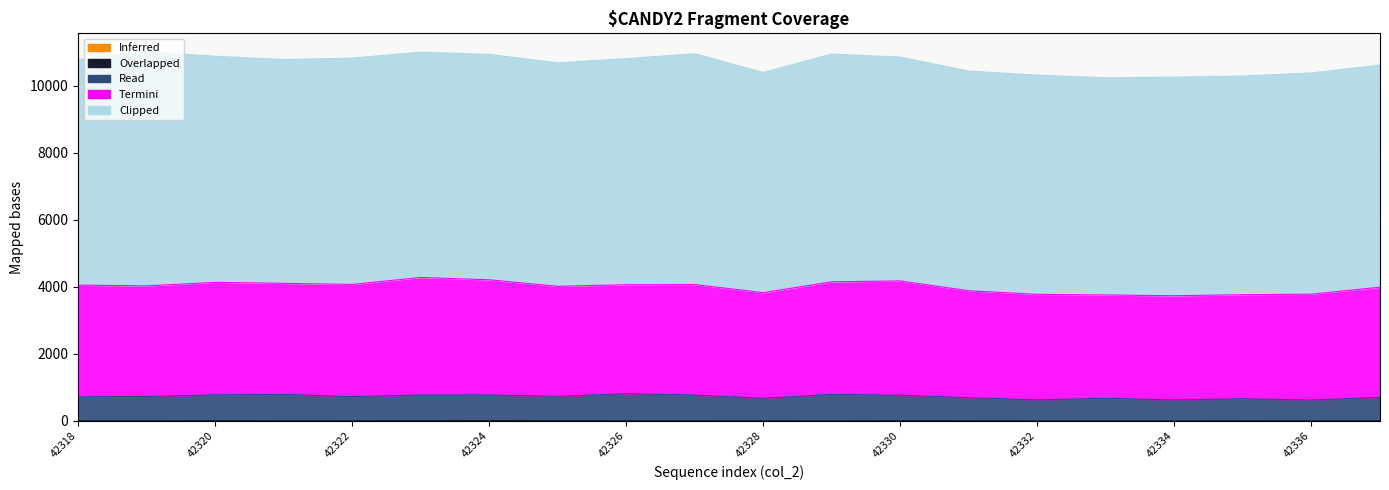

Where is Overlapped nearest to the value 5?

42318